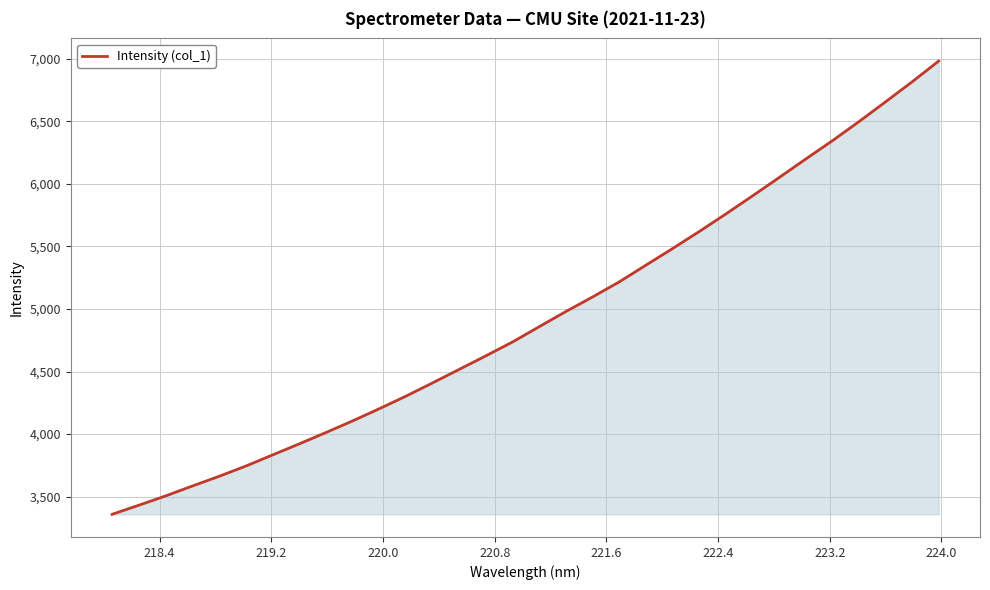

What is the minimum value shown in the chart?

3358.0